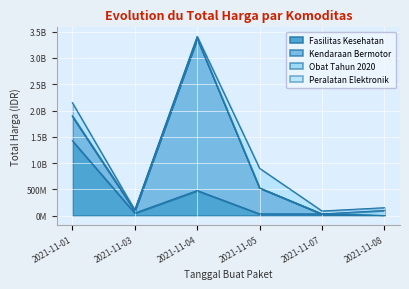

At 2021-11-01, list the series in order from largest to smallest.

Fasilitas Kesehatan, Kendaraan Bermotor, Peralatan Elektronik, Obat Tahun 2020